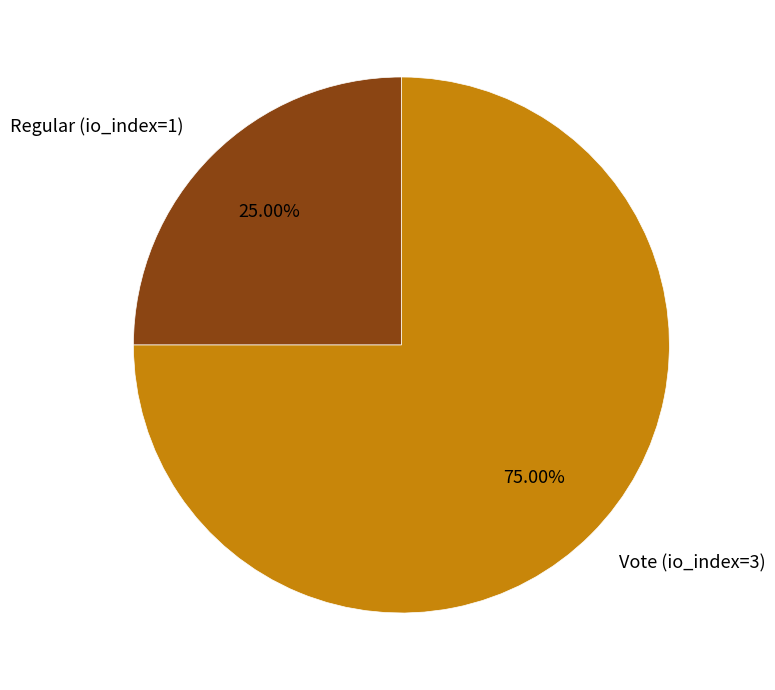

What is the ratio of the value at Vote (io_index=3) to the value at Regular (io_index=1)?

3.0